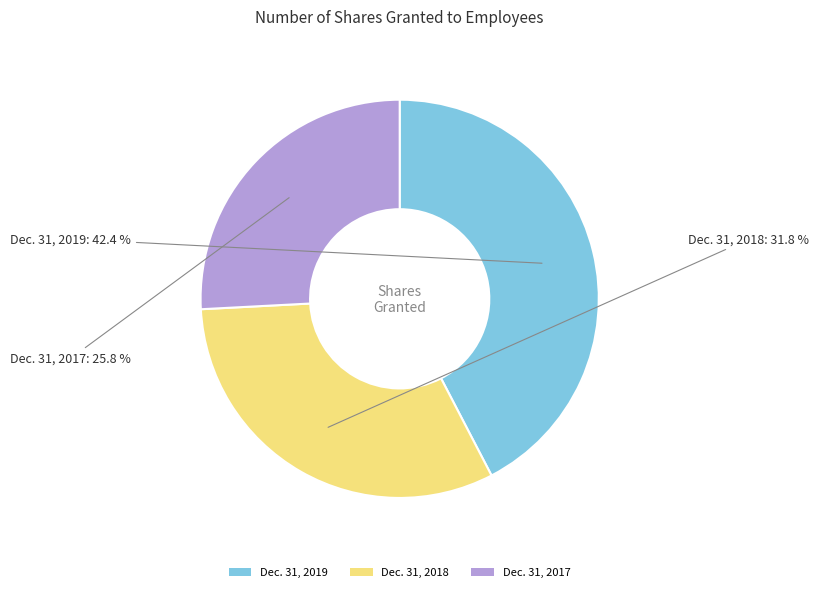

How much of the chart is everything except Dec. 31, 2019?

57.6%